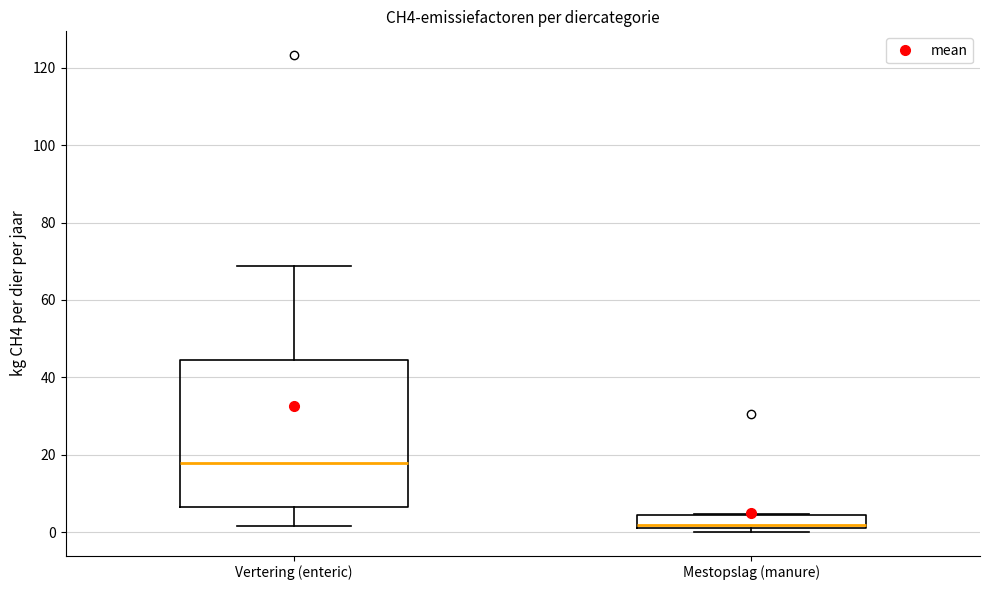

Which box has the highest median line?

Vertering (enteric)